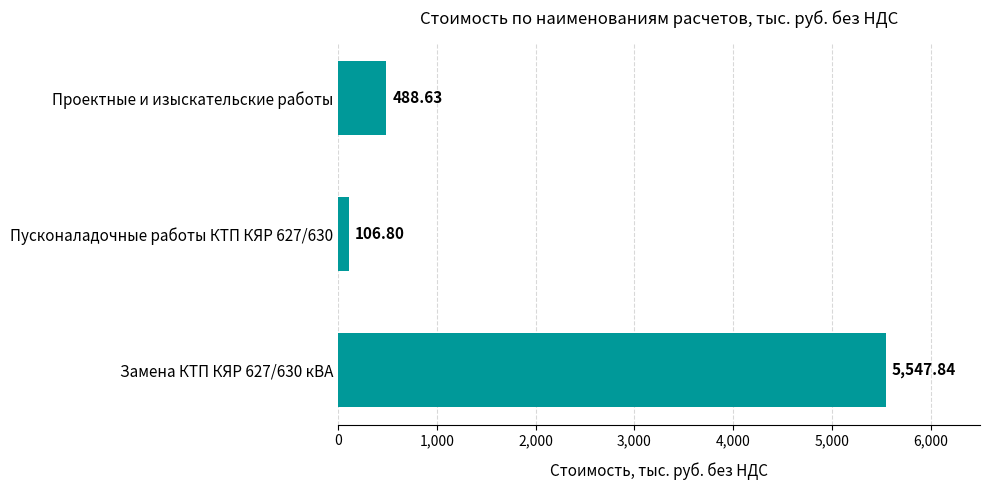

Approximately how many times larger is the value at Замена КТП КЯР 627/630 кВА compared to Проектные и изыскательские работы?

11.4